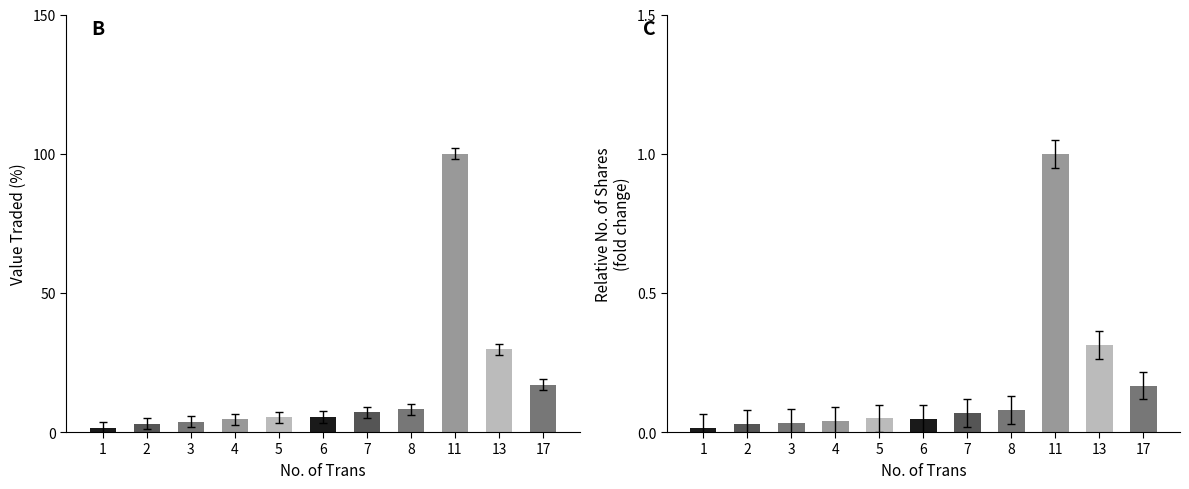

Where is No. of Shares nearest to the value 0?

1